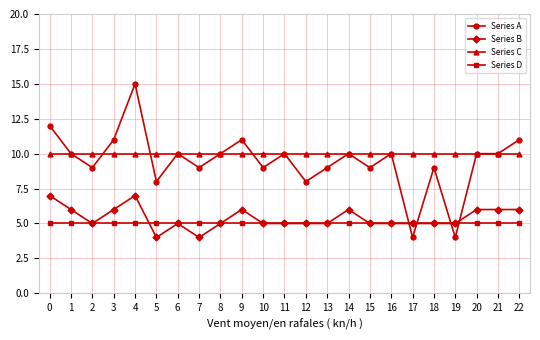

True or false: Series D and Series C intersect in this chart.

False